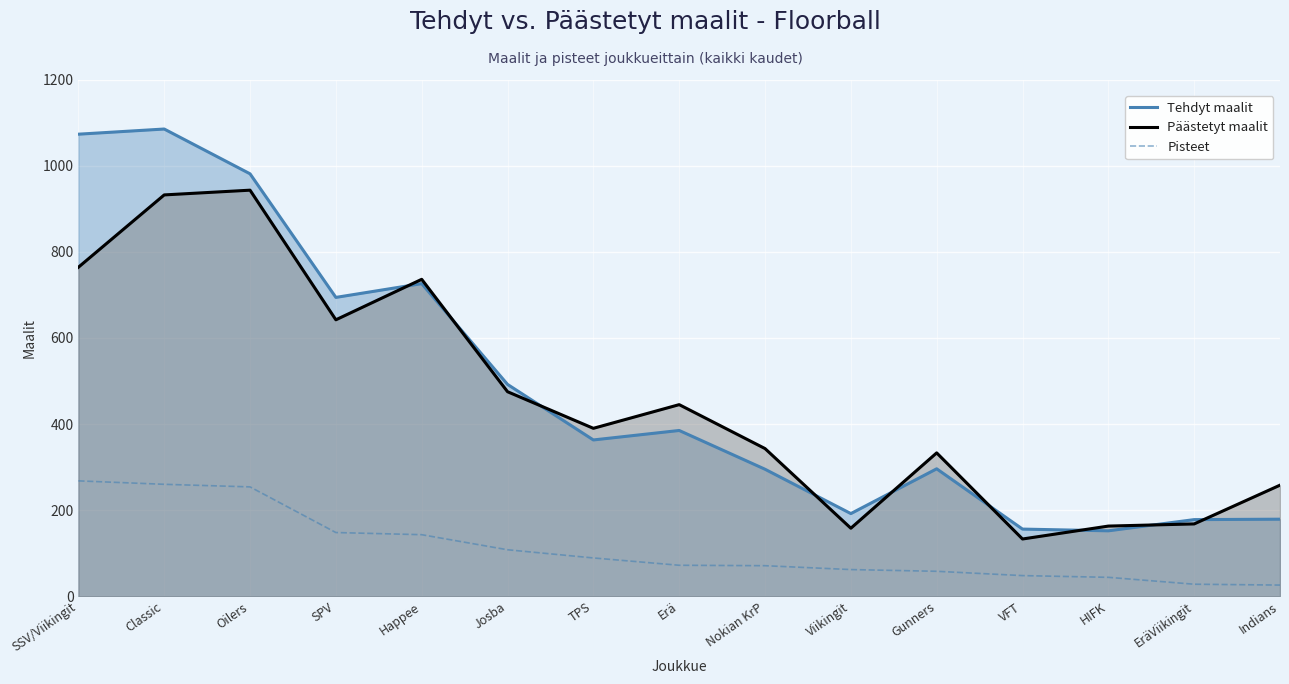

How many lines are shown in the chart?

3